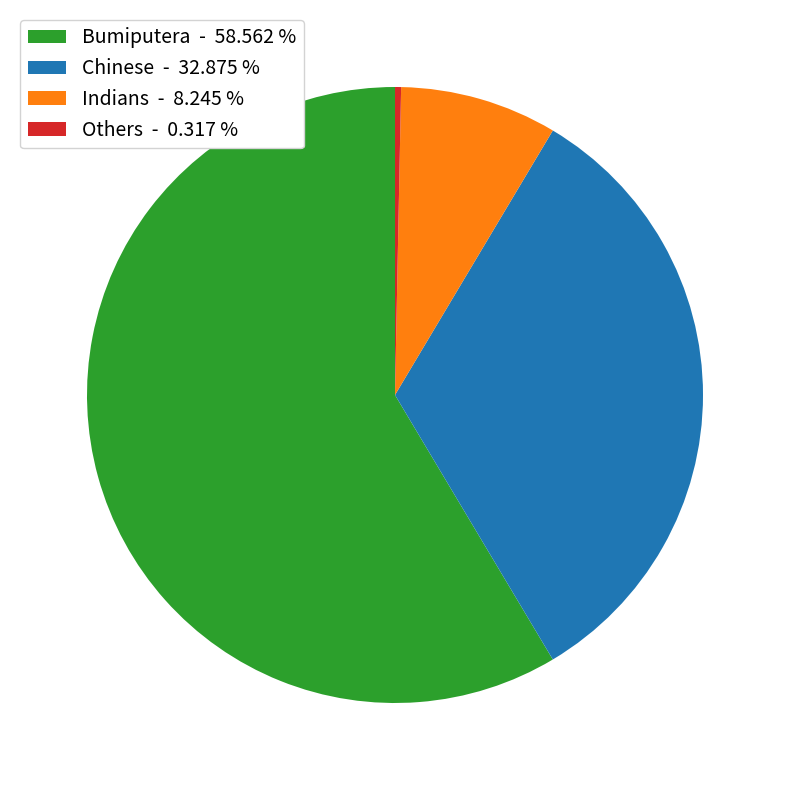

Is the sum of Others - 0.317 % and Bumiputera - 58.562 % greater than half?

Yes